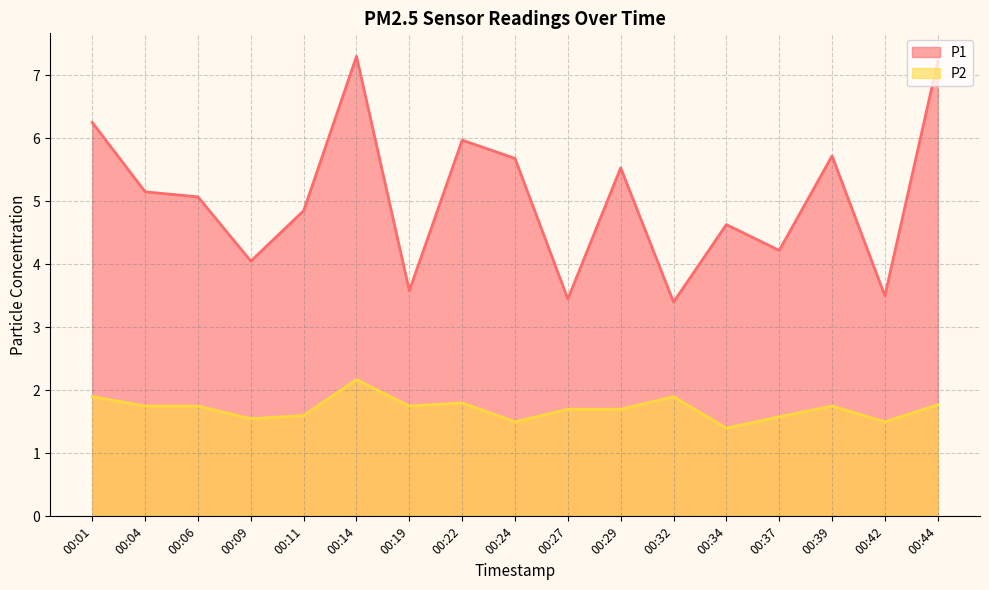

What is the value of the P1 point at the 4th from the left?

4.0